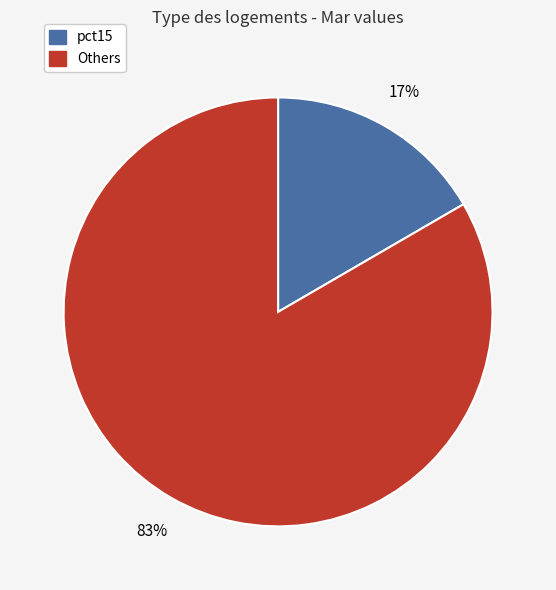

To the nearest percent, what is the average slice percentage?

50%